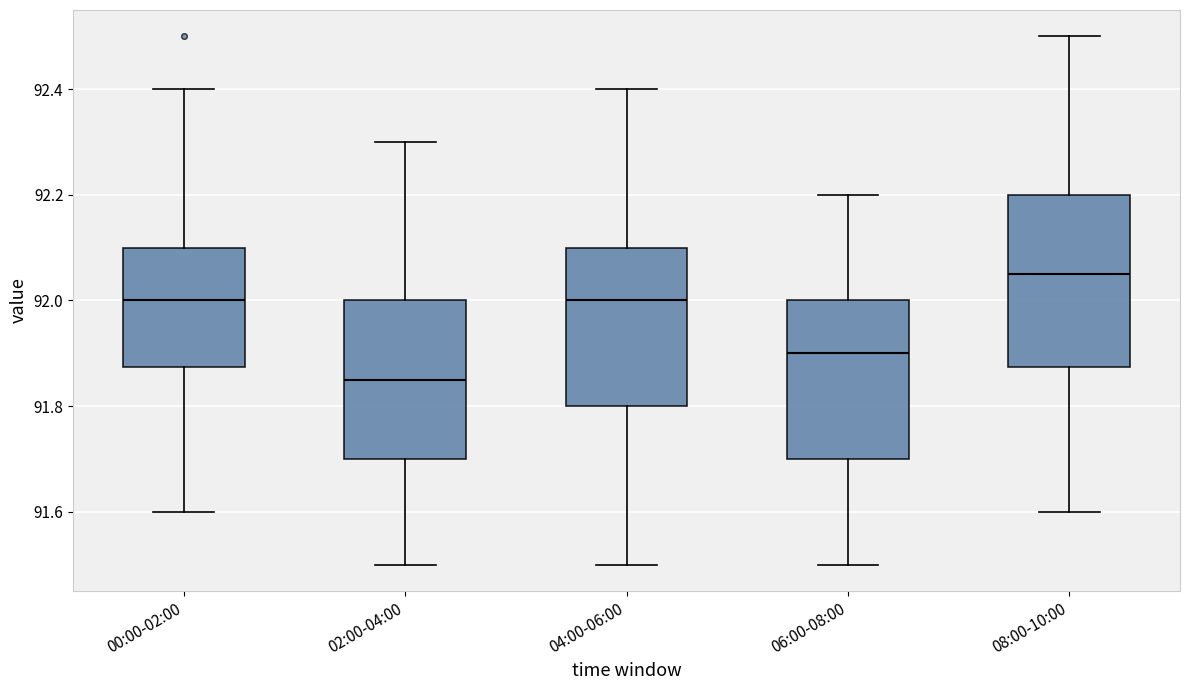

Which box's median line is the highest?

08:00-10:00